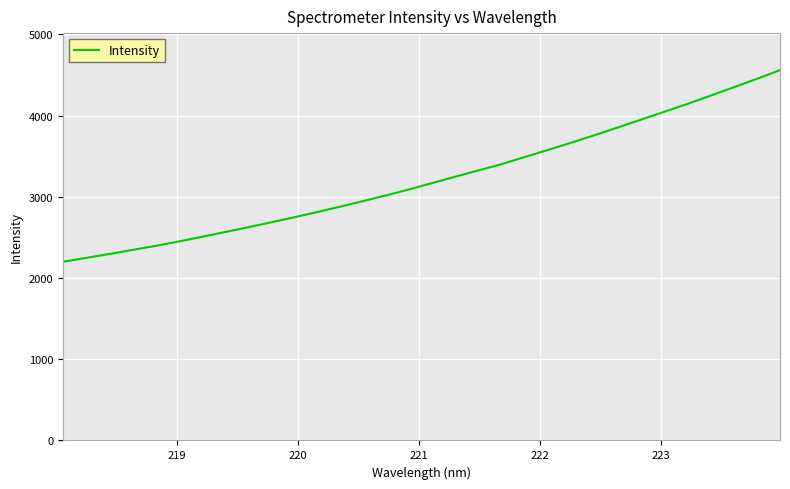

What is the maximum value shown in the chart?

4560.0